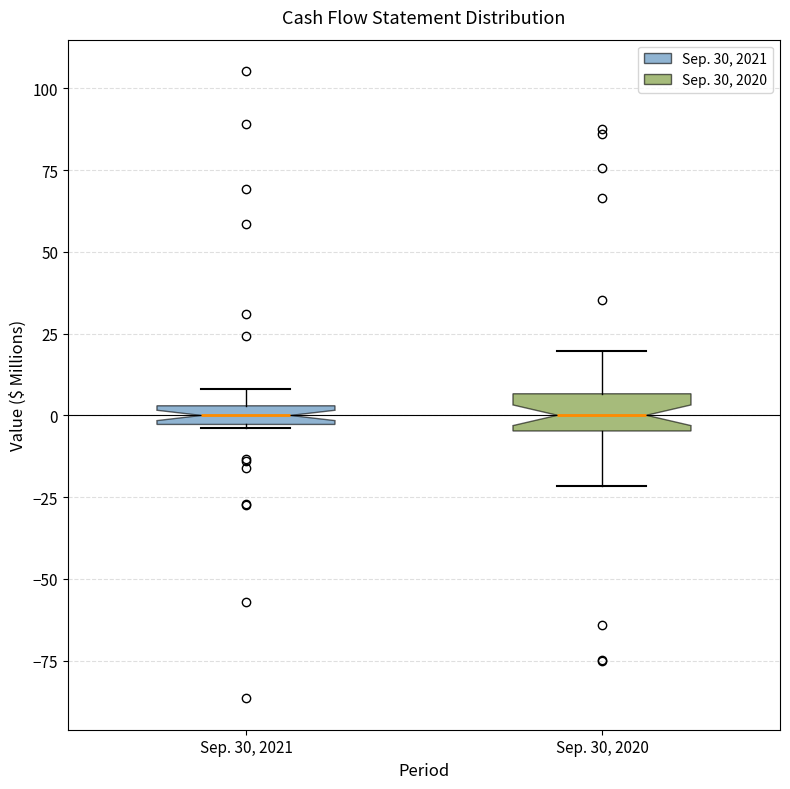

Where does the median line of the box for Sep. 30, 2020 sit on the y-axis? The values are not printed on the chart, so give them approximately, as read against the axis.

0